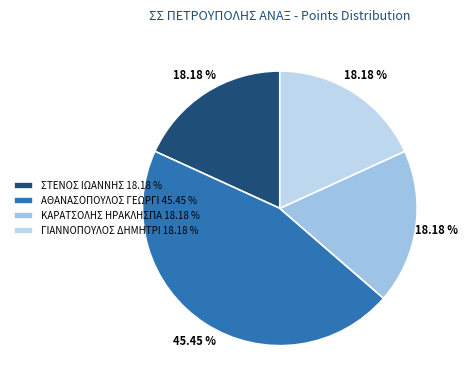

How many segments does this pie chart have?

4